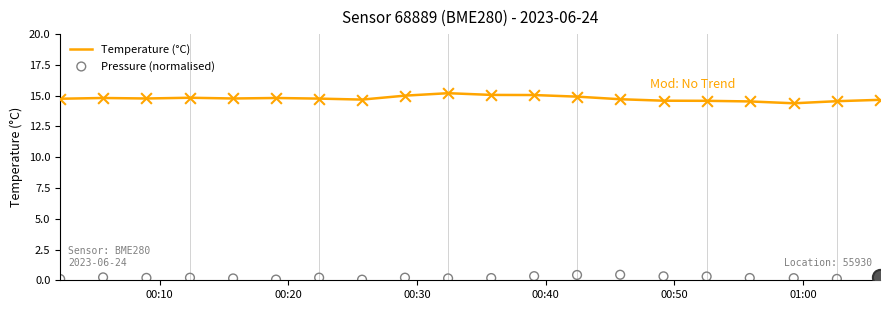

What are all the series names shown in the legend?

Temperature (°C), Pressure (normalised)